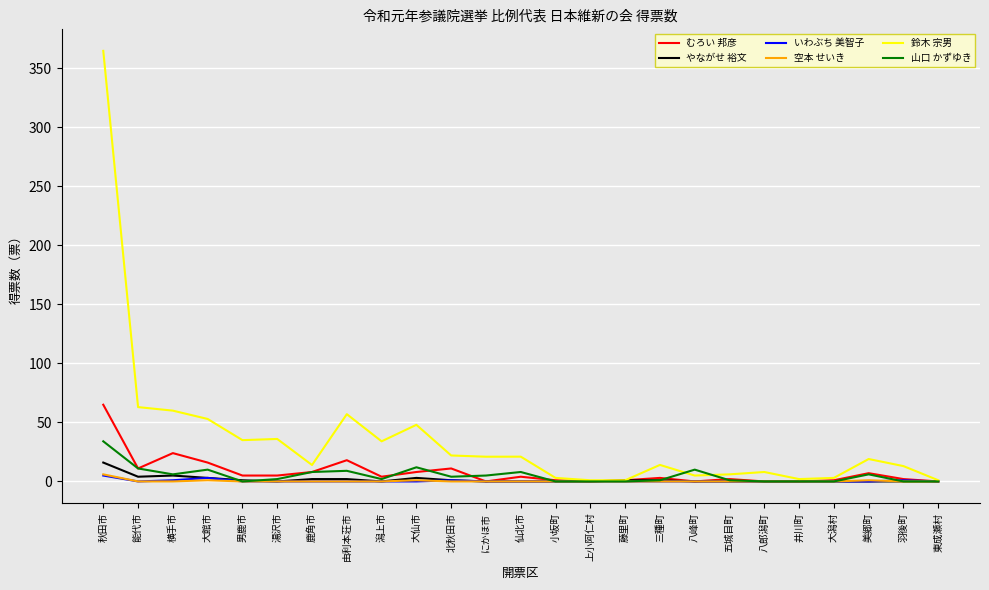

What is the highest value of the 鈴木 宗男 series?

364.9